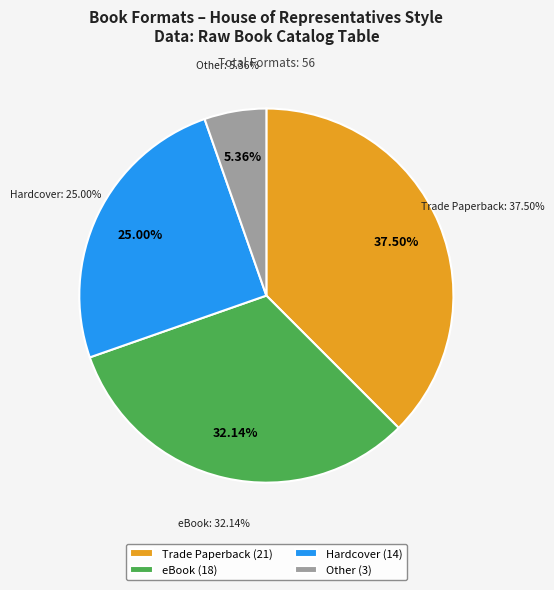

Which category has the biggest portion of the pie?

Trade Paperback